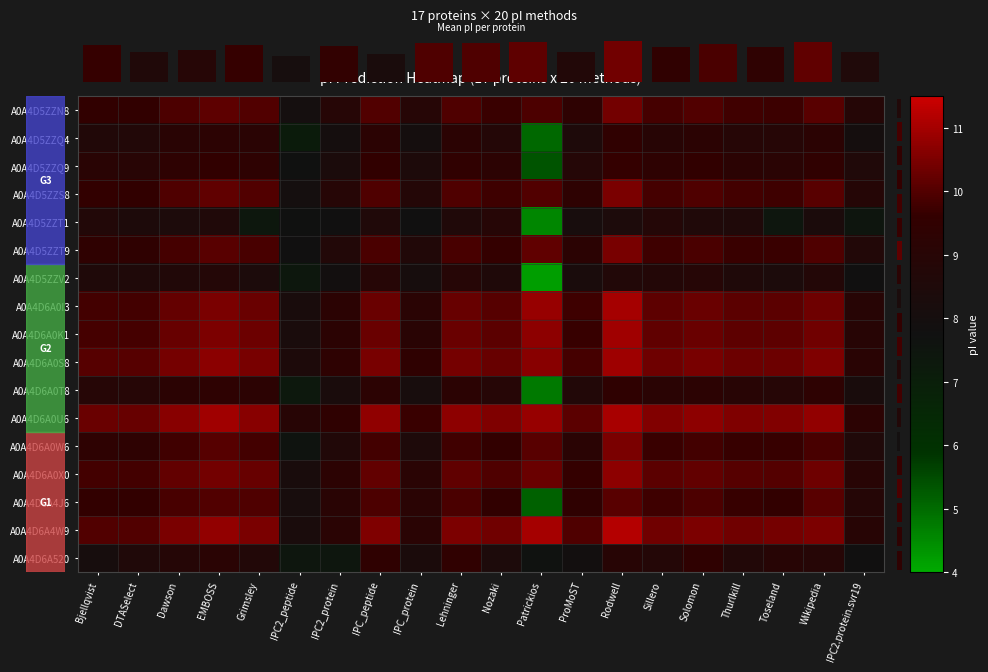

What is the difference between the highest and lowest values at Rodwell?

2.8